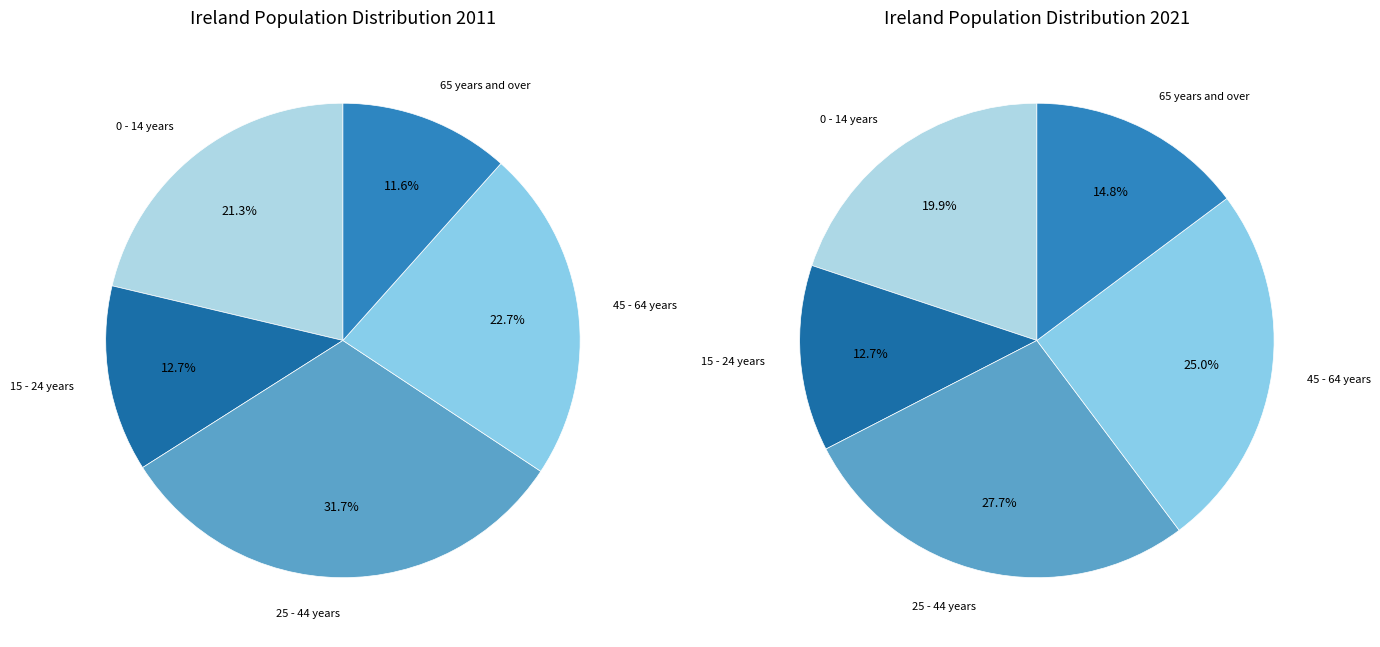

To the nearest percent, what is the average slice percentage?

20%